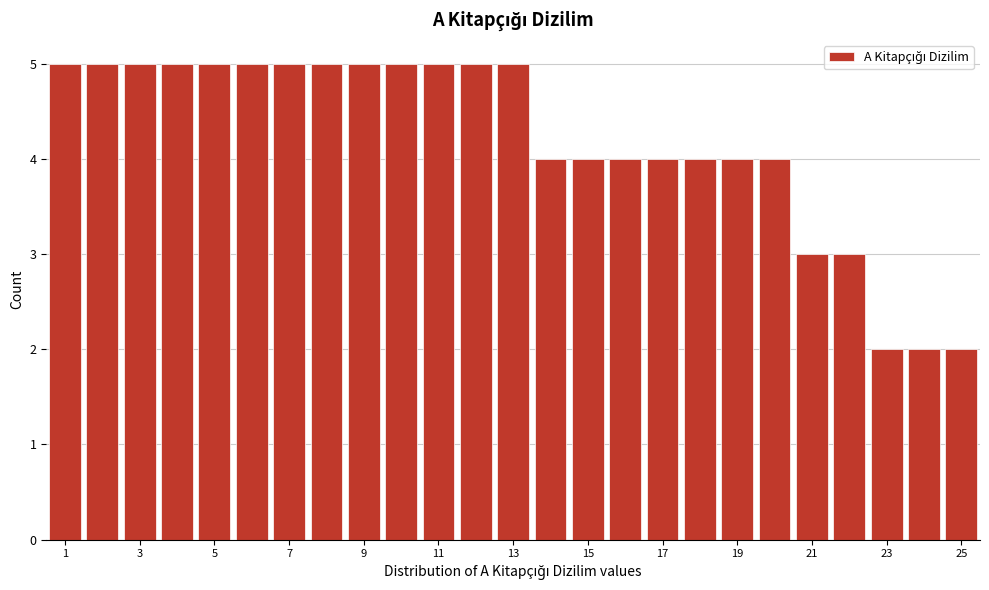

Reading left to right, list every bar in this chart as the range it spans on the x-axis followed by its height. Neither the bar edges nor the heights are printed on the chart, so give them approximately, as read against the axes.

0.5 to 1.5: 5
1.5 to 2.5: 5
2.5 to 3.5: 5
3.5 to 4.5: 5
4.5 to 5.5: 5
5.5 to 6.5: 5
6.5 to 7.5: 5
7.5 to 8.5: 5
8.5 to 9.5: 5
9.5 to 10.5: 5
10.5 to 11.5: 5
11.5 to 12.5: 5
12.5 to 13.5: 5
13.5 to 14.5: 4
14.5 to 15.5: 4
15.5 to 16.5: 4
16.5 to 17.5: 4
17.5 to 18.5: 4
18.5 to 19.5: 4
19.5 to 20.5: 4
20.5 to 21.5: 3
21.5 to 22.5: 3
22.5 to 23.5: 2
23.5 to 24.5: 2
24.5 to 25.5: 2